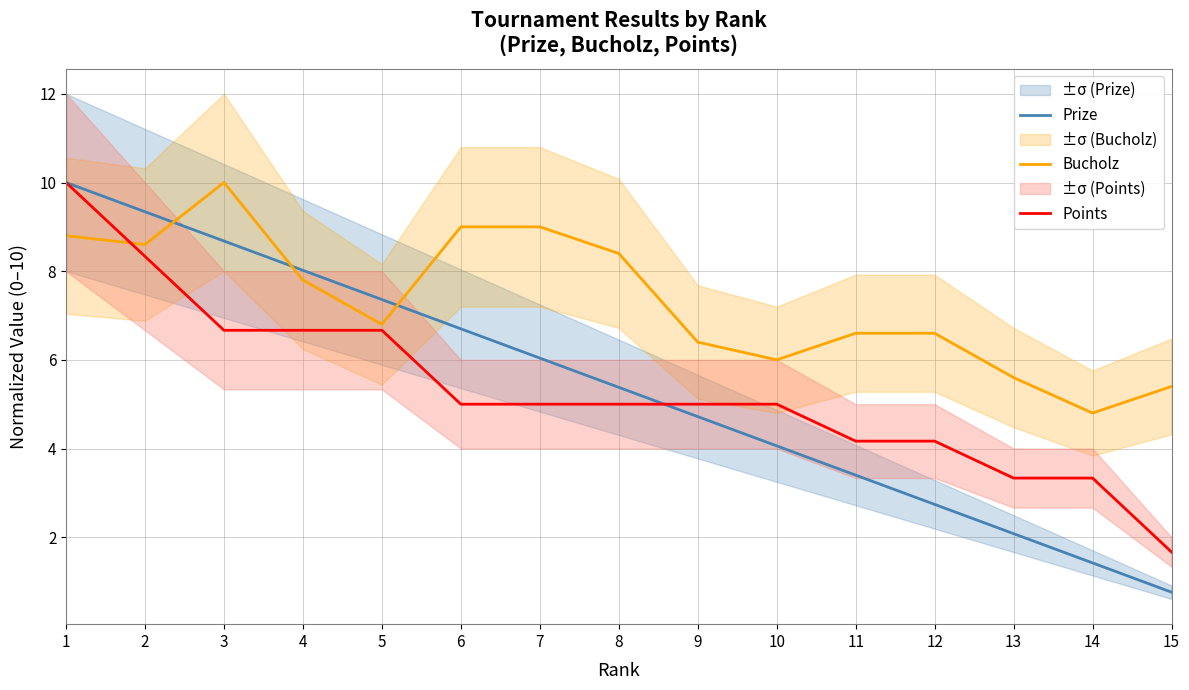

Where does the Prize series first go above 5?

1